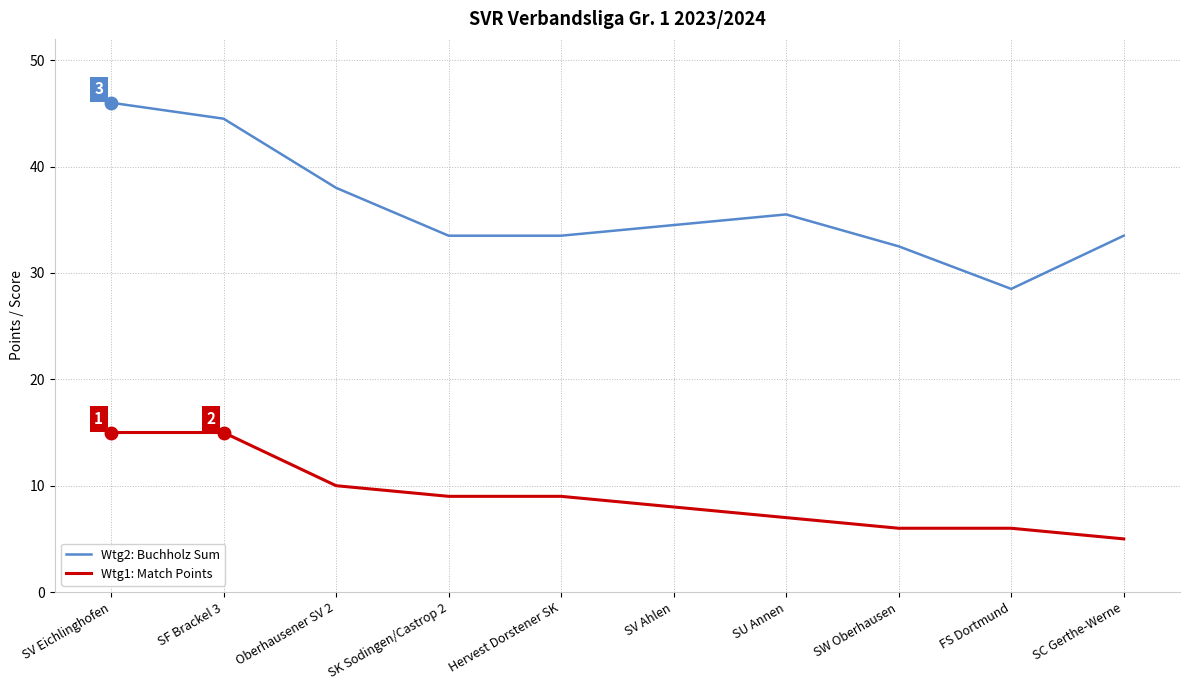

What is the difference between the maximum and minimum values in the Wtg2: Buchholz Sum series?

17.5